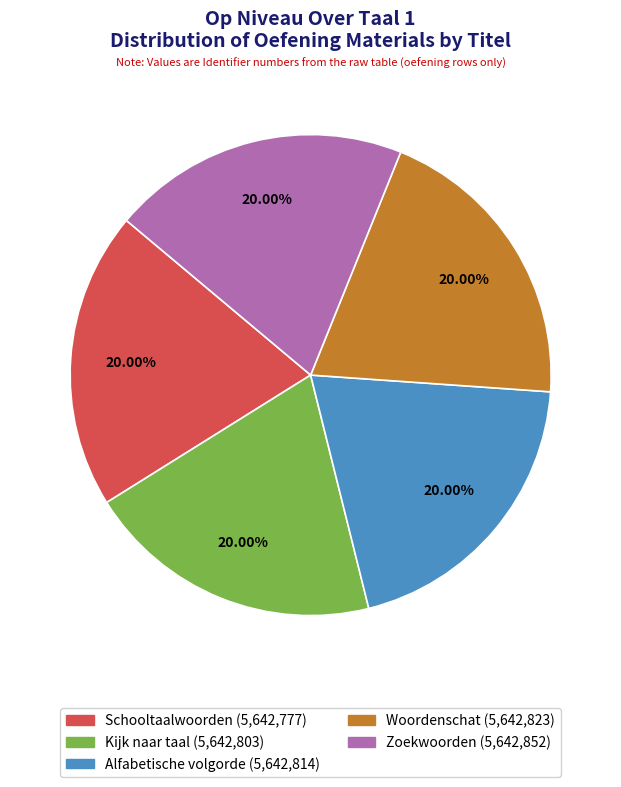

The Zoekwoorden slice represents 29% of the pie. True or false?

False